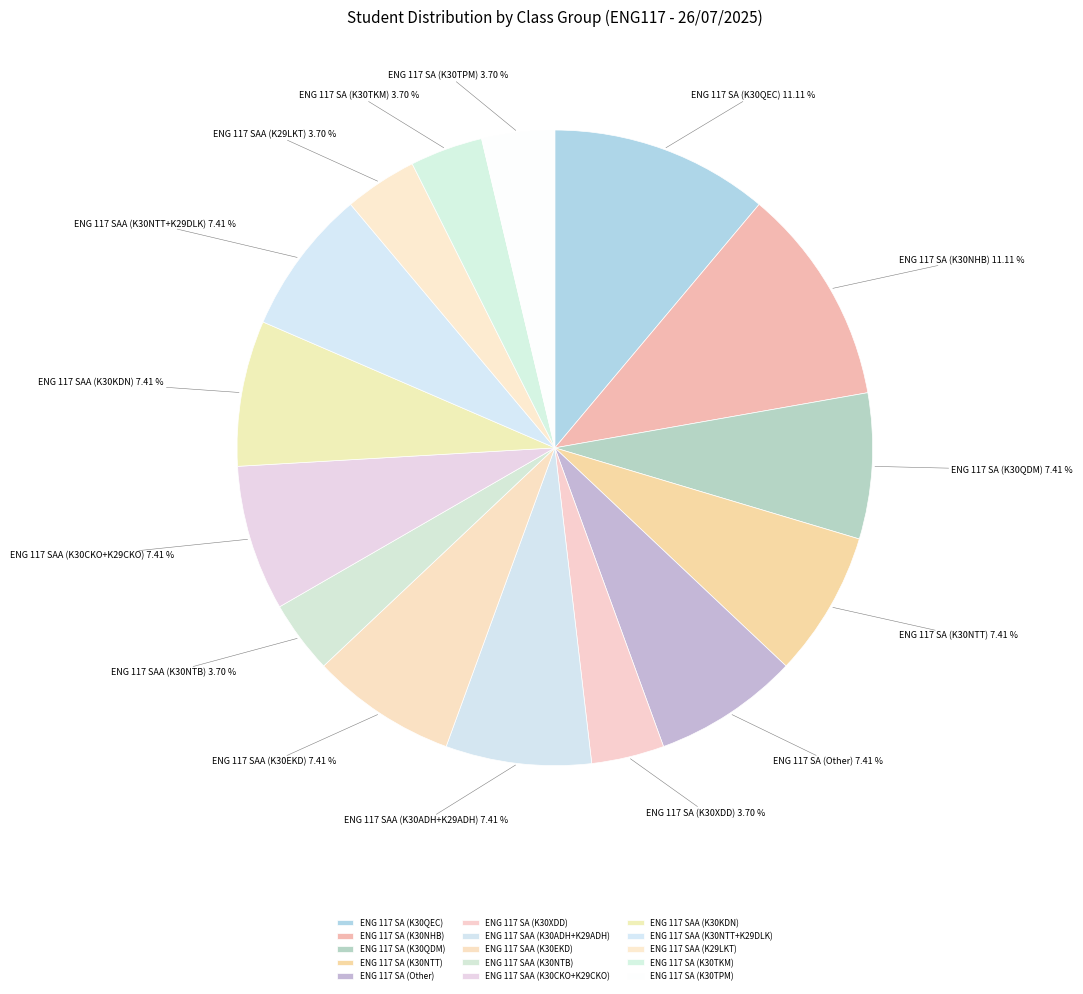

Approximately how many times larger is the value at ENG 117 SAA (K29LKT) compared to ENG 117 SA (K30NHB)?

0.3